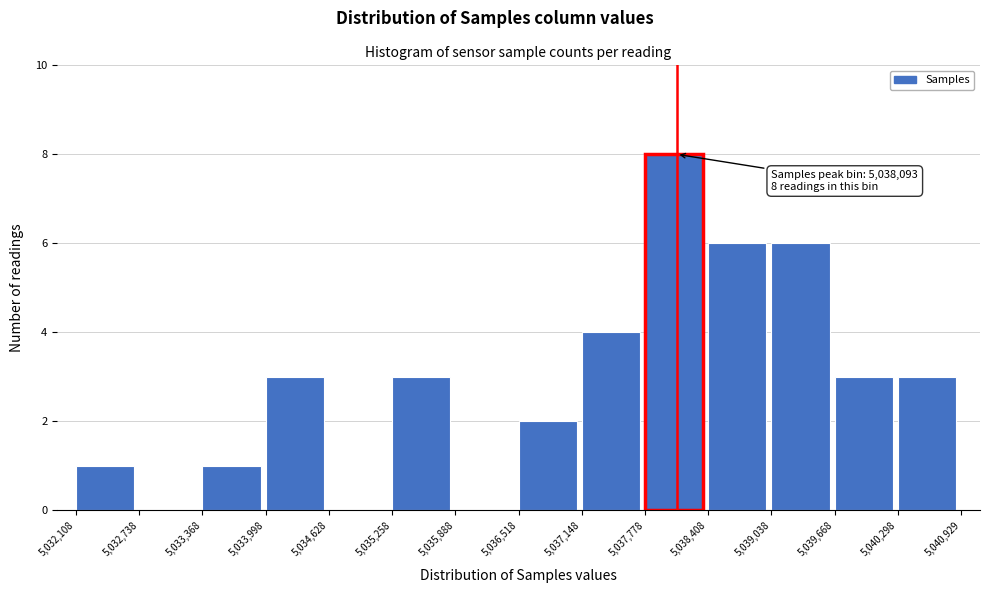

Over which range of the x-axis is the bar tallest?

5,037,778 to 5,038,408